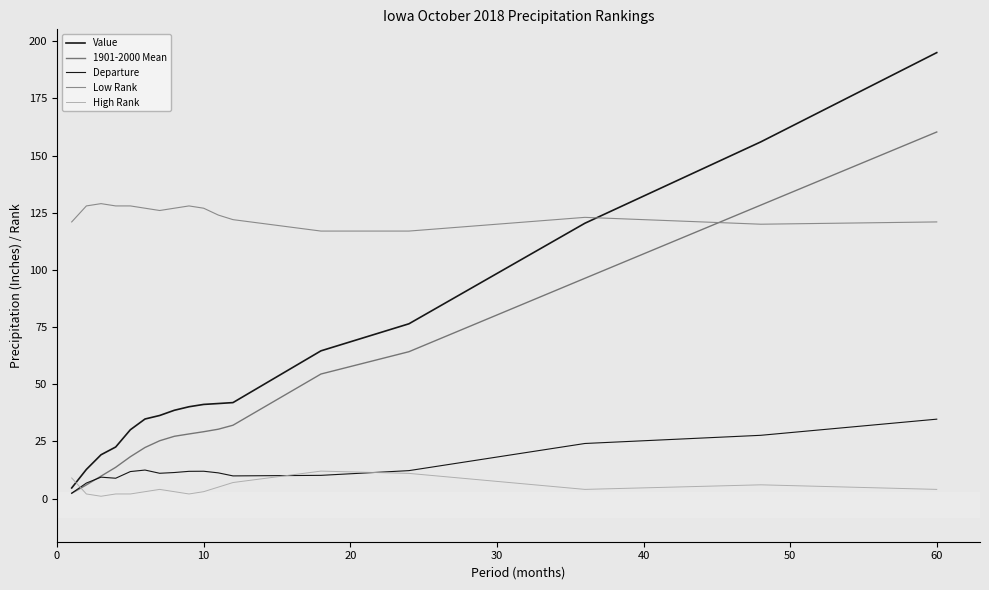

What is the label of the 14th point from the right?

30